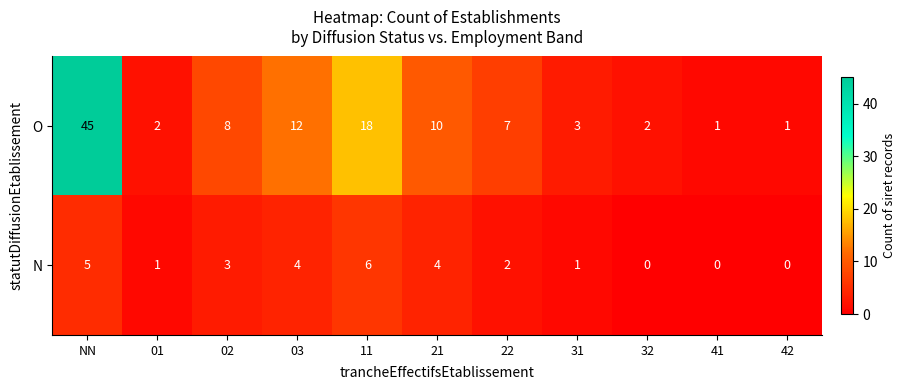

What is the approximate value of O at 11?

18